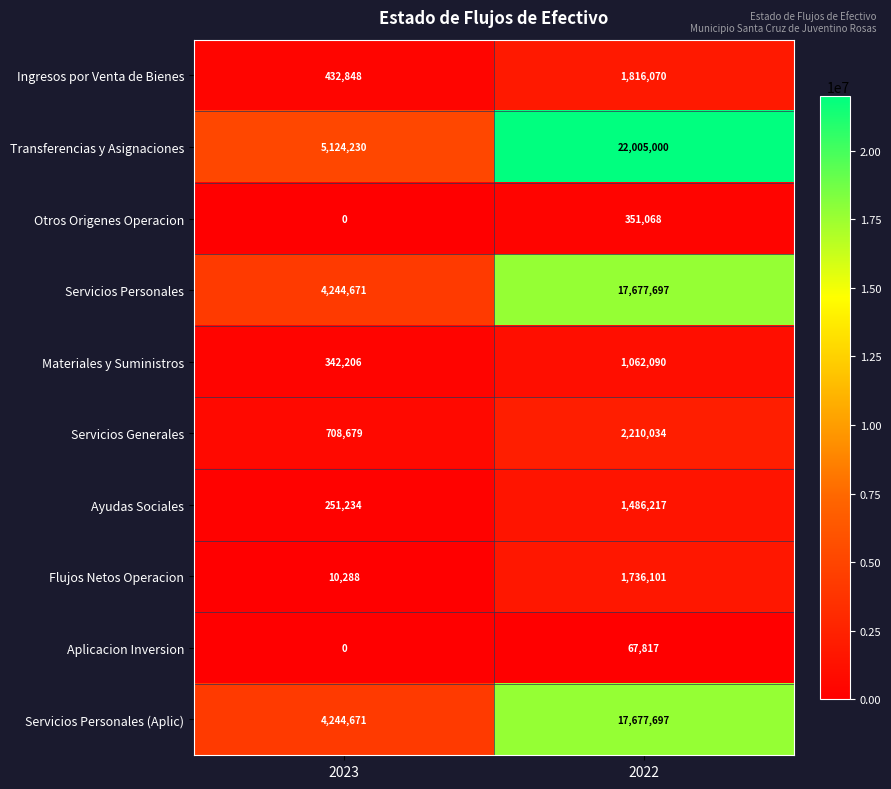

What is the minimum value for Servicios Personales (Aplic)?

4244671